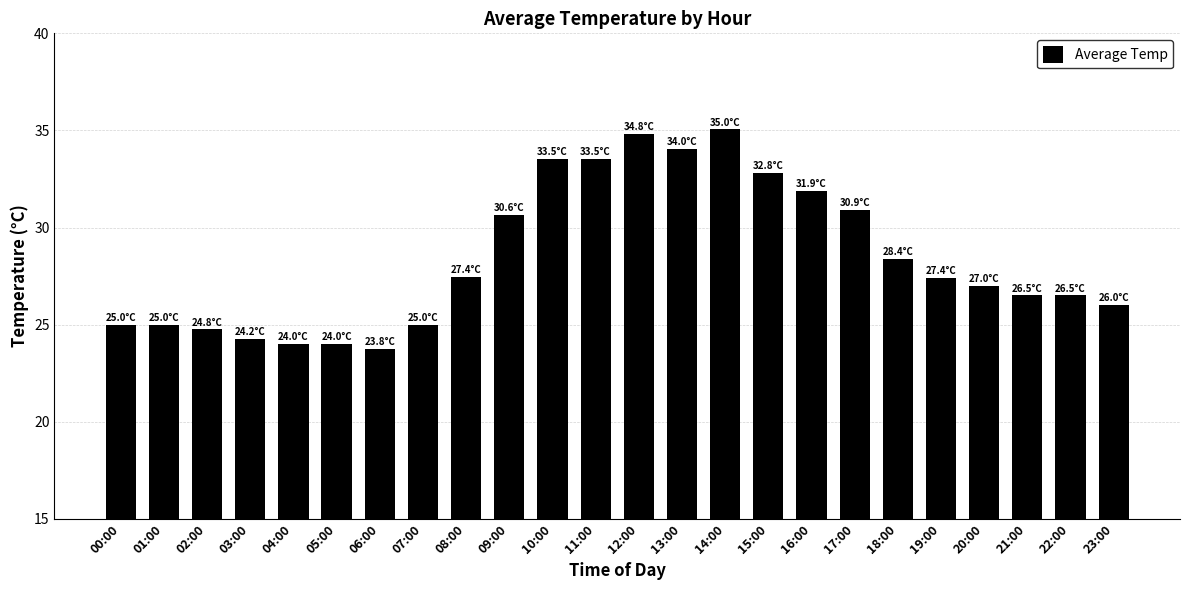

Does the chart contain any negative values?

No